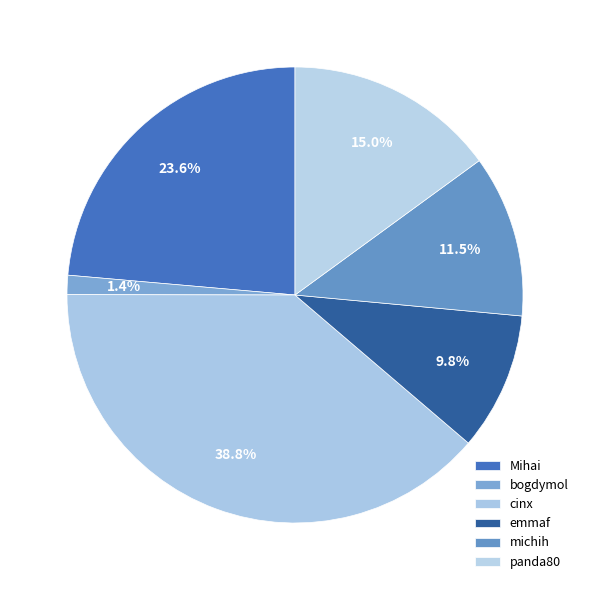

Does bogdymol represent more than half of the total?

No